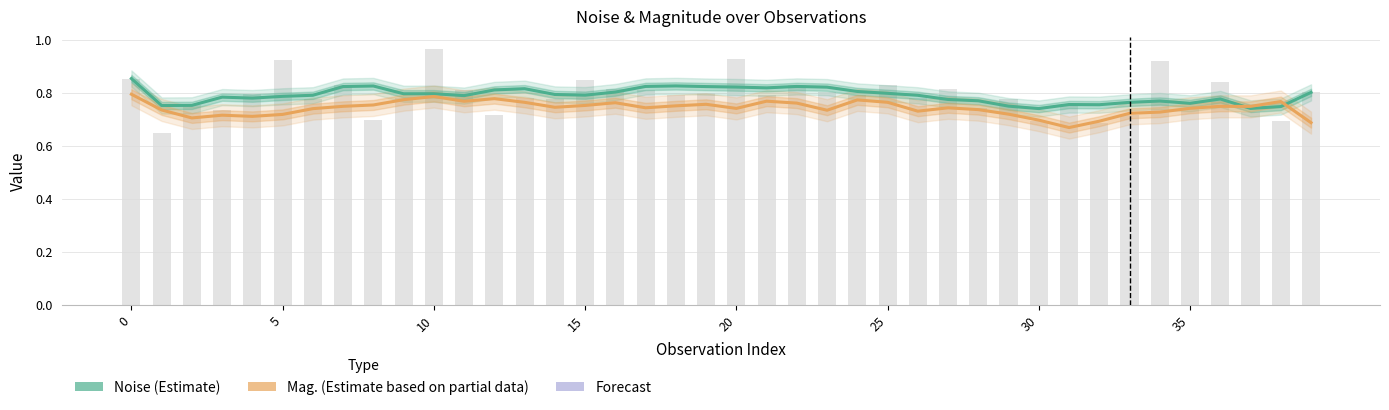

Which series has the largest range (max minus min)?

mag.